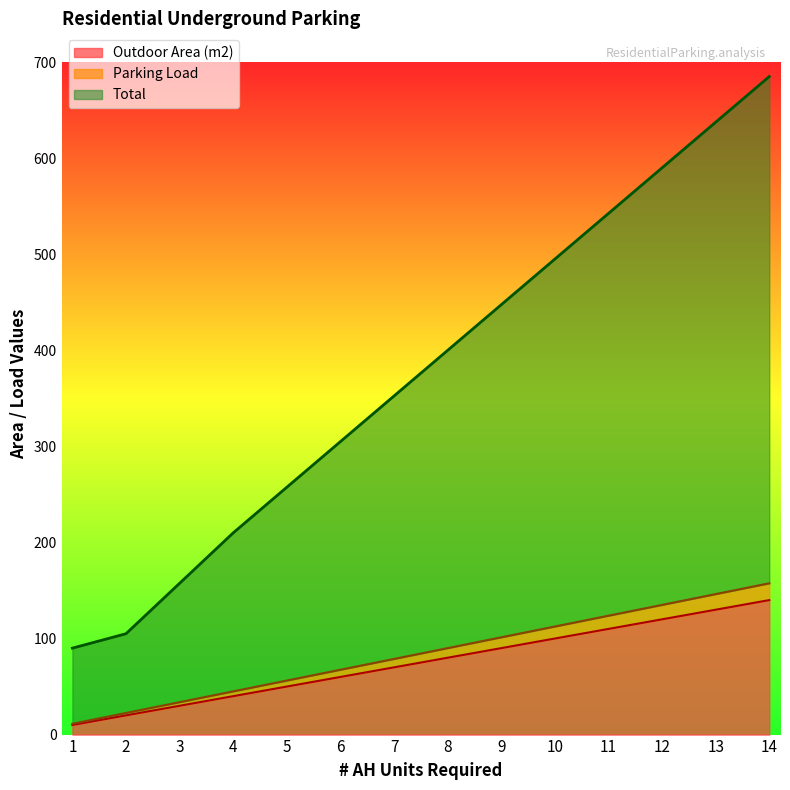

True or false: Total has a value of 43.0 at 2.

False